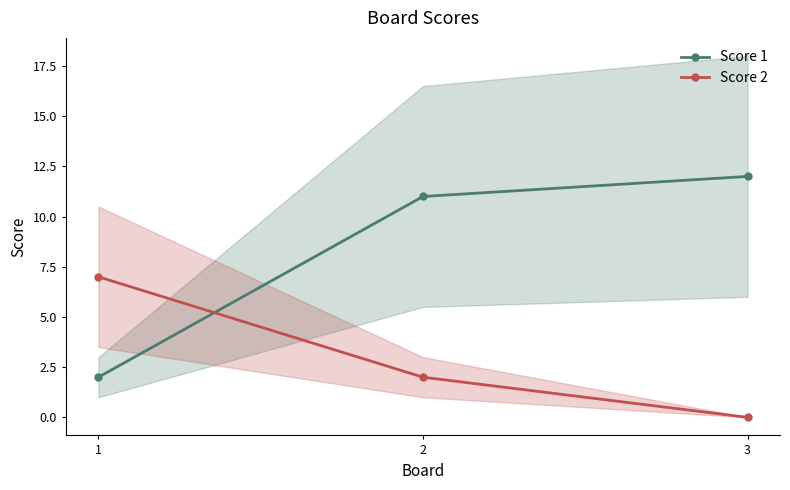

At which label does Score 2 first exceed 2?

1